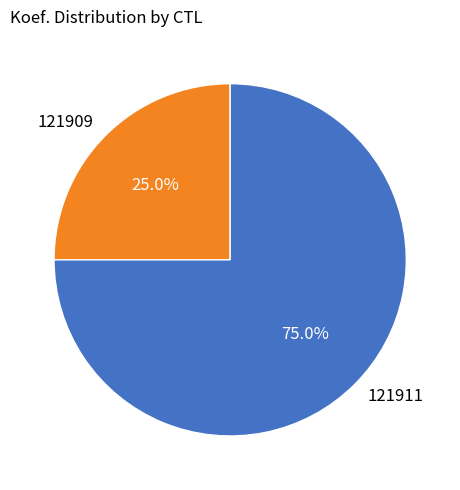

True or false: 121911 accounts for 66% of the total.

False